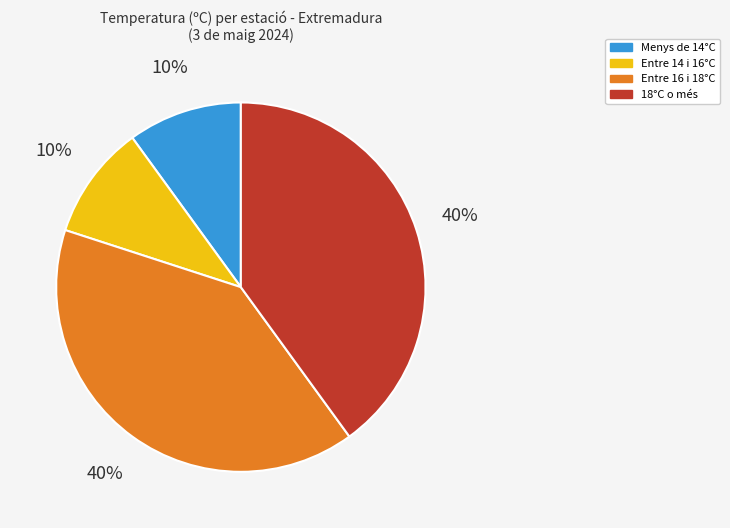

To the nearest percent, what is the average slice percentage?

25%